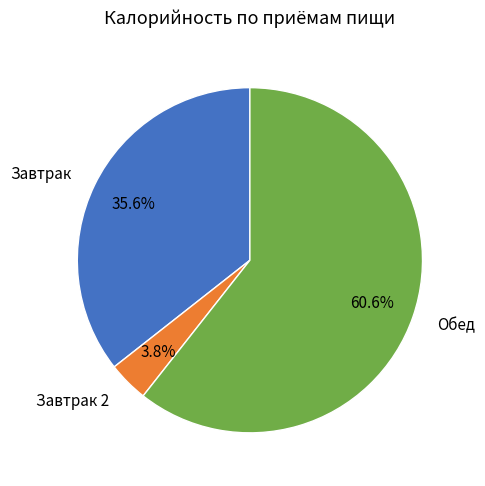

To the nearest percent, what is the average slice percentage?

33%